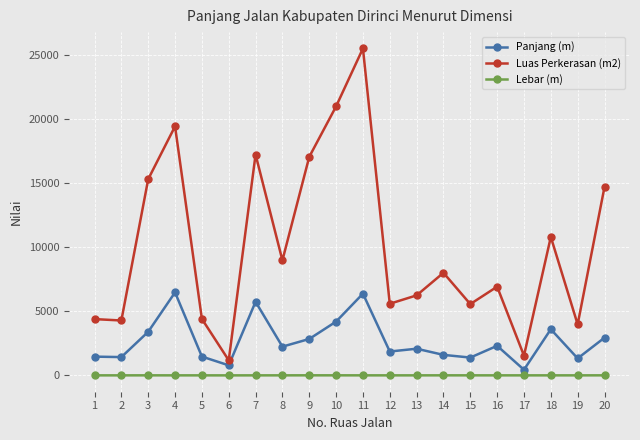

At which category is the sum across all series the highest?

11